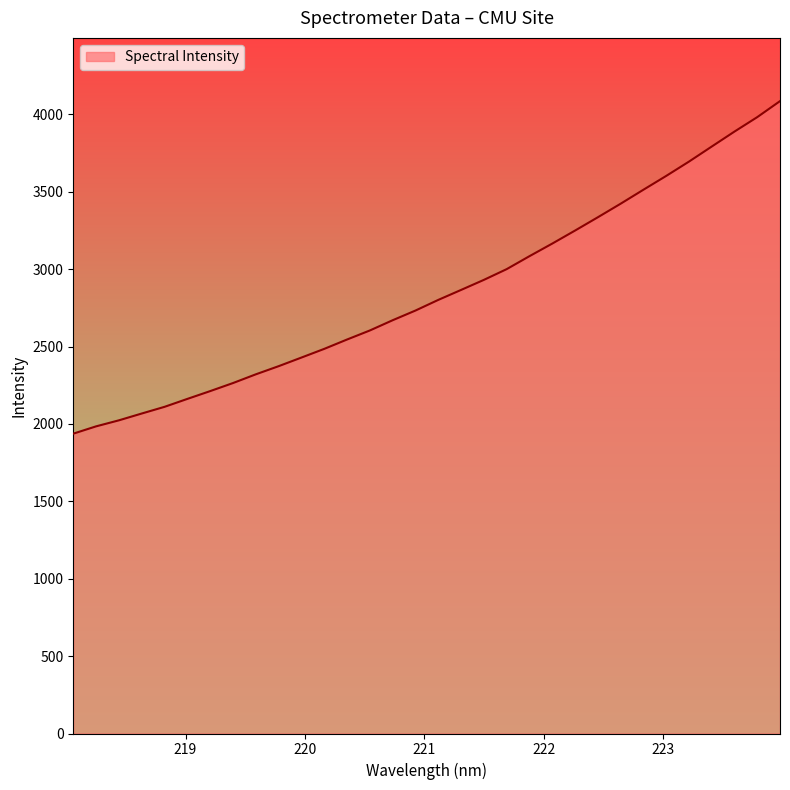

What is the minimum value shown in the chart?

1937.1